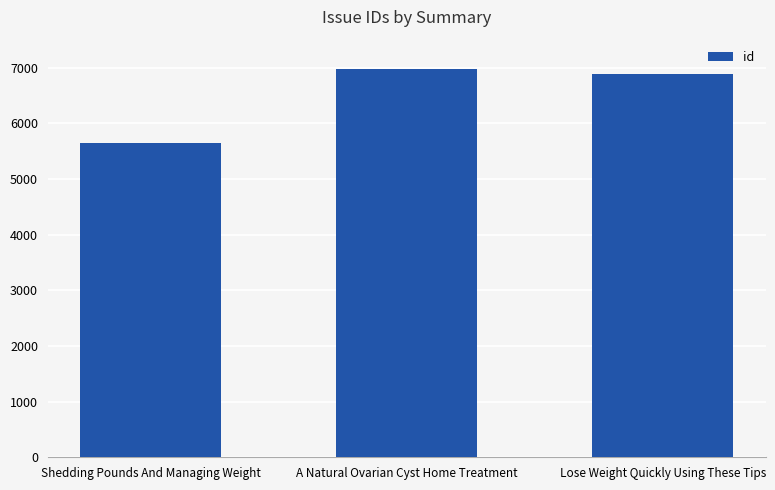

Which has a higher value, Shedding Pounds And Managing Weight or Lose Weight Quickly Using These Tips?

Lose Weight Quickly Using These Tips